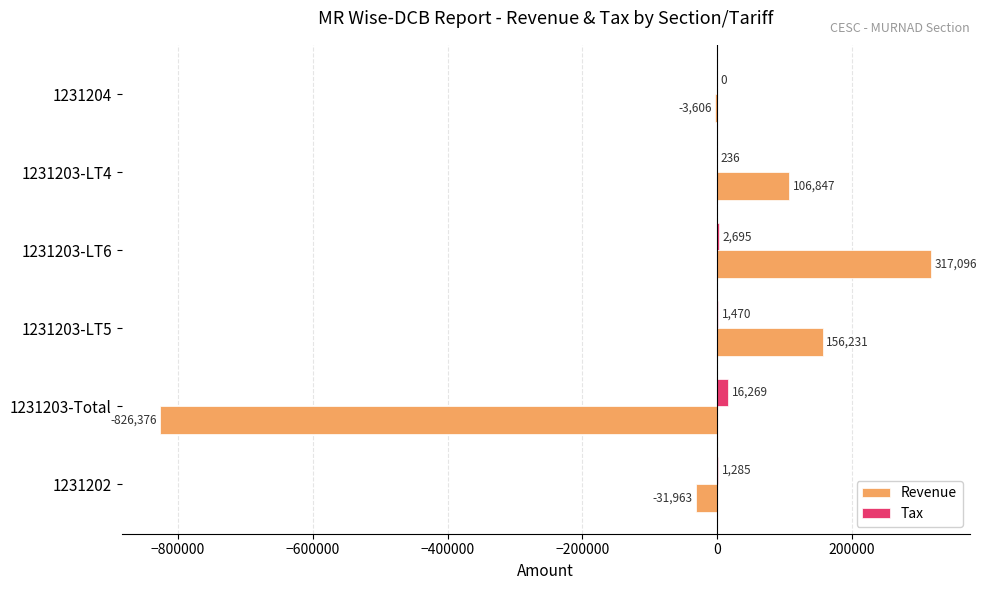

Which series has the largest total across all categories?

Tax